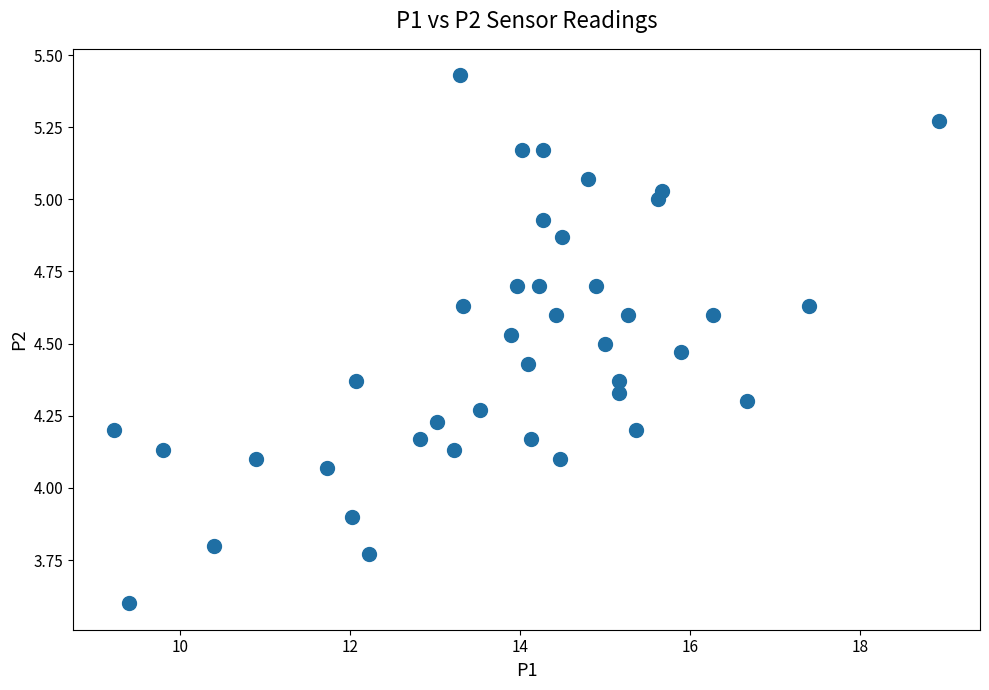

What is the range of Y values (max minus min)?

1.8